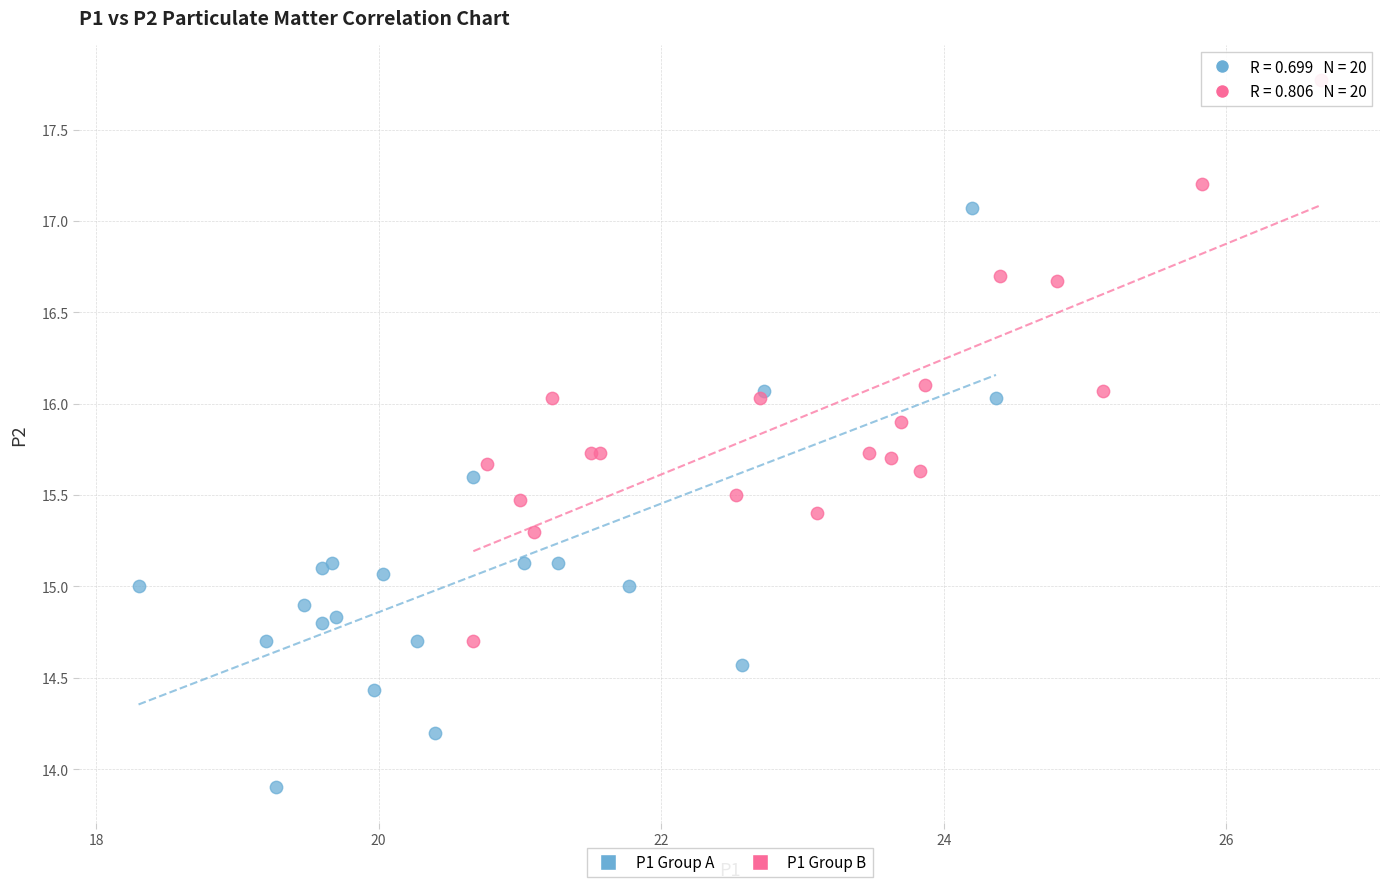

Which series reaches the minimum Y coordinate?

P1 Group A